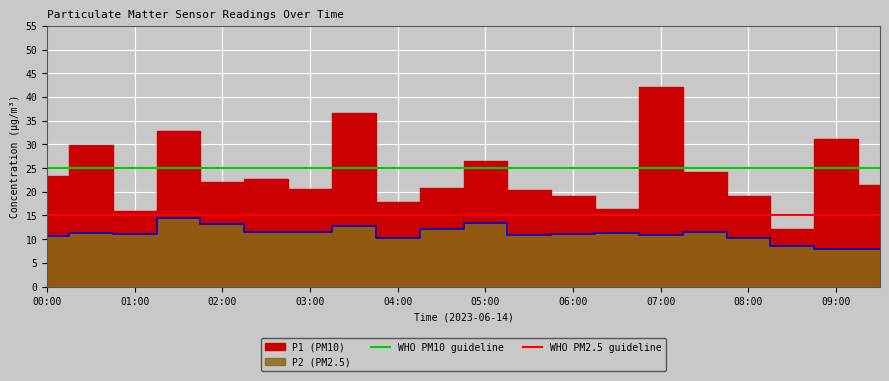

What is the sum of the WHO PM10 guideline values at 00:00 and 01:00?

50